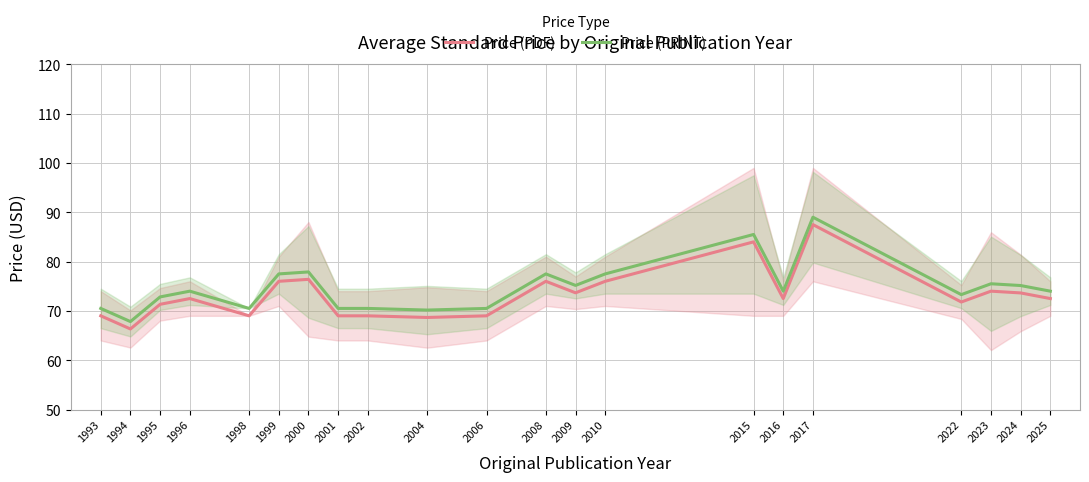

Is the value of Price (PDF) at 1994 greater than the value of Price (PRINT) at 2016?

No